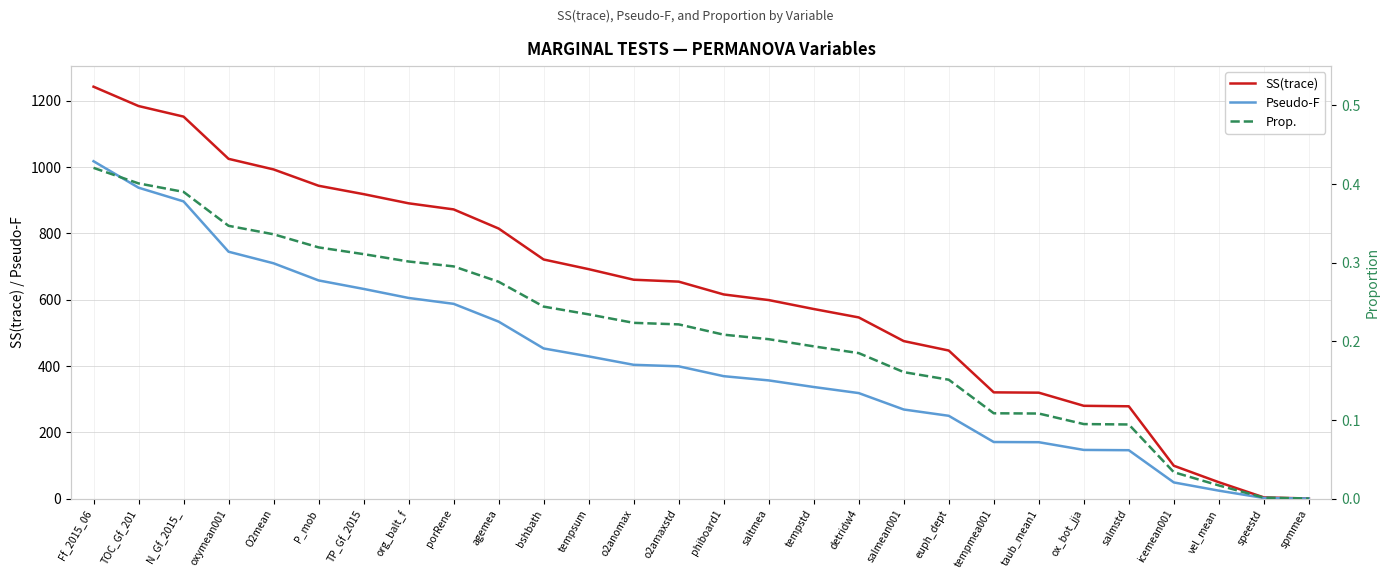

What is the label of the 27th point from the left?

speestd